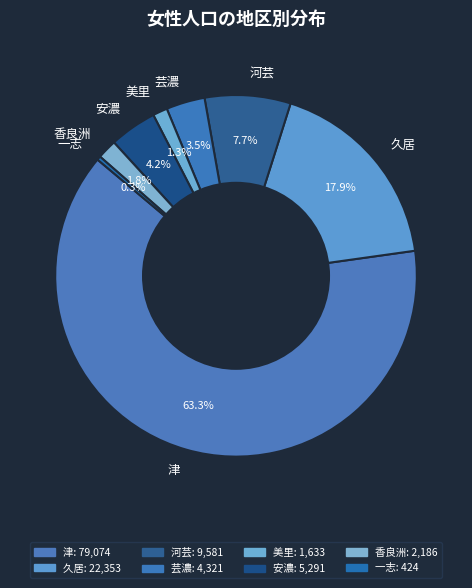

Which slice is the largest?

津